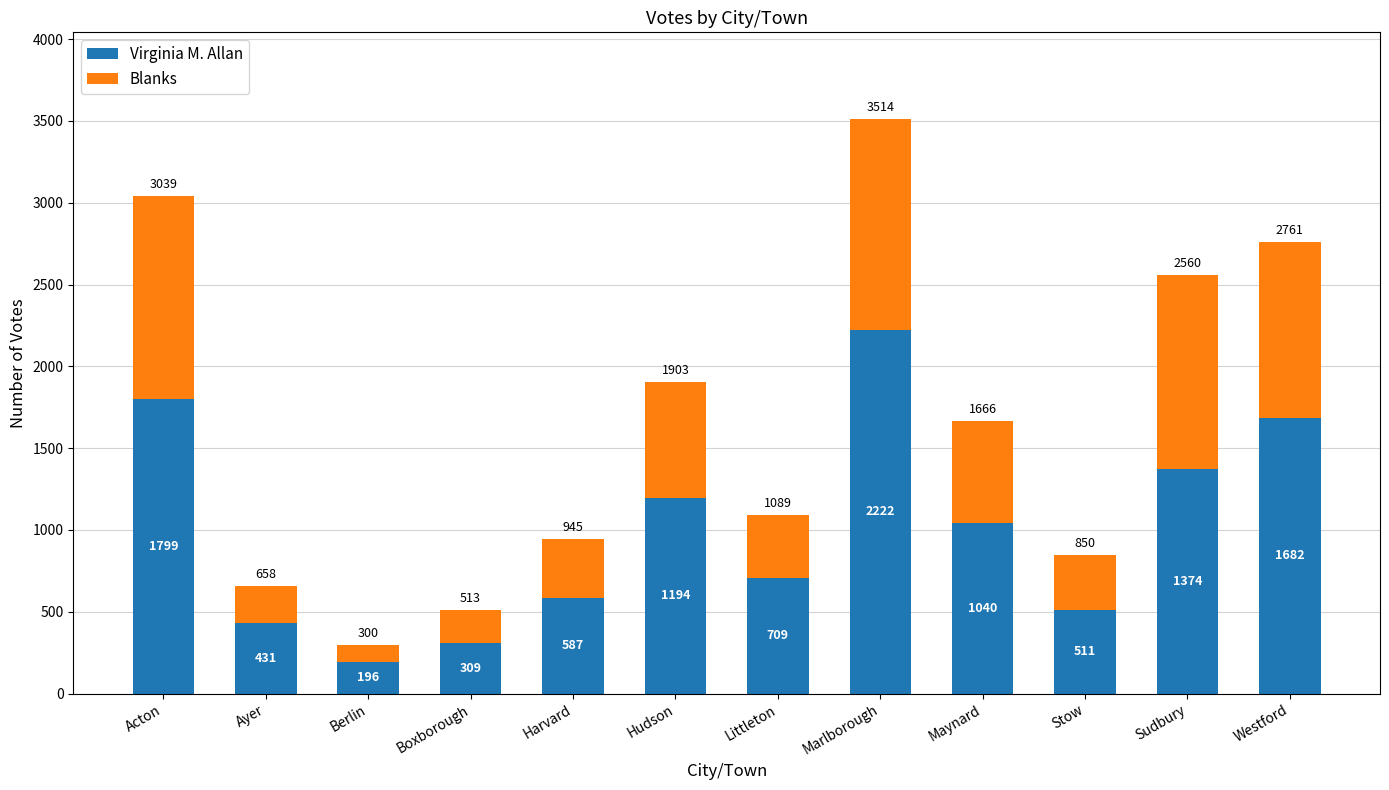

At which label does Virginia M. Allan first exceed 1040?

Acton